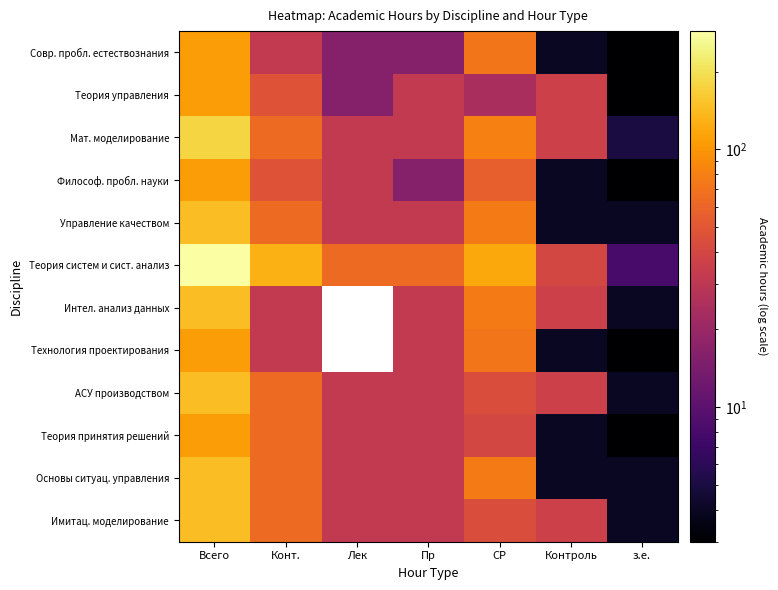

Rank the categories by Философ. пробл. науки value from highest to lowest.

Всего, СР, Конт., Лек, Пр, Контроль, з.е.